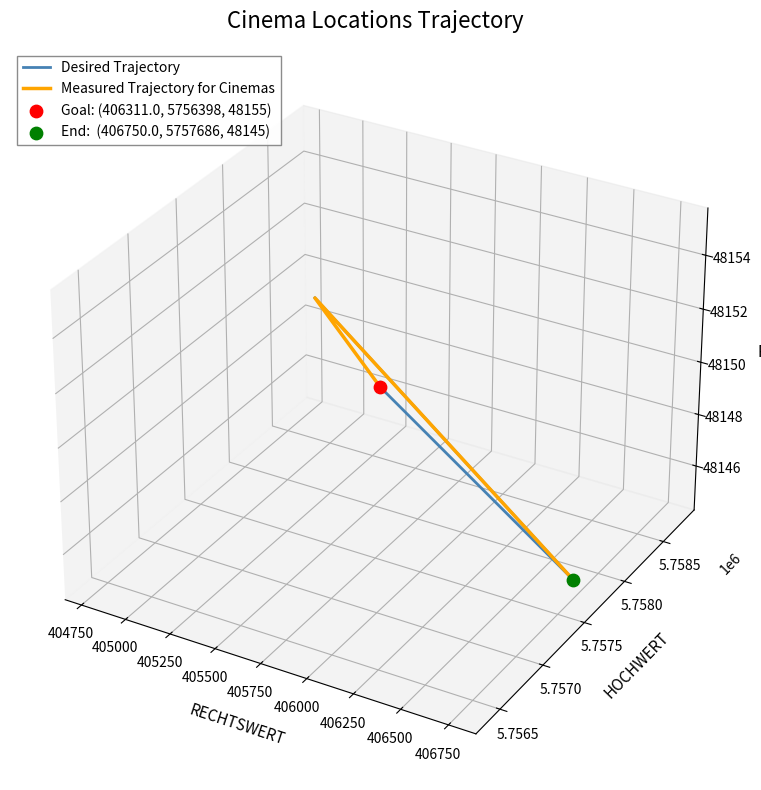

Which series has the largest Y range (max minus min)?

Desired Trajectory